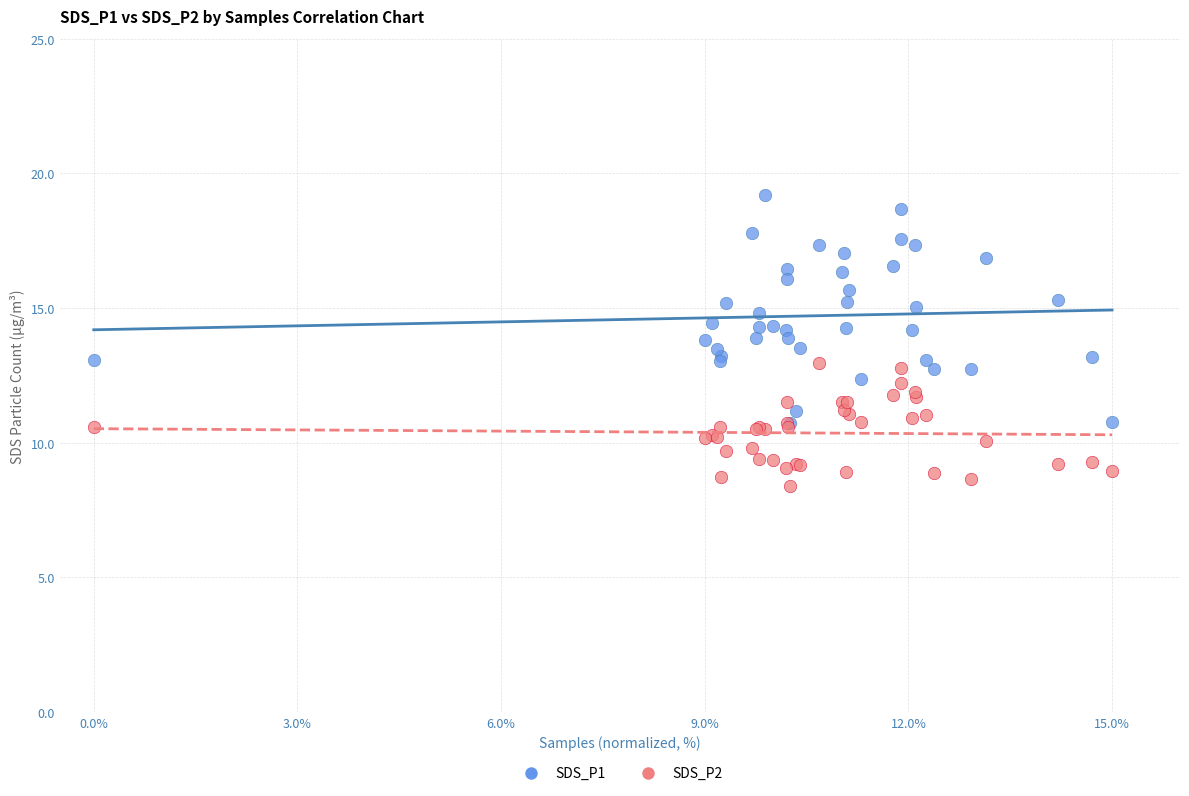

What are all the series names shown in the legend?

SDS_P1, SDS_P2